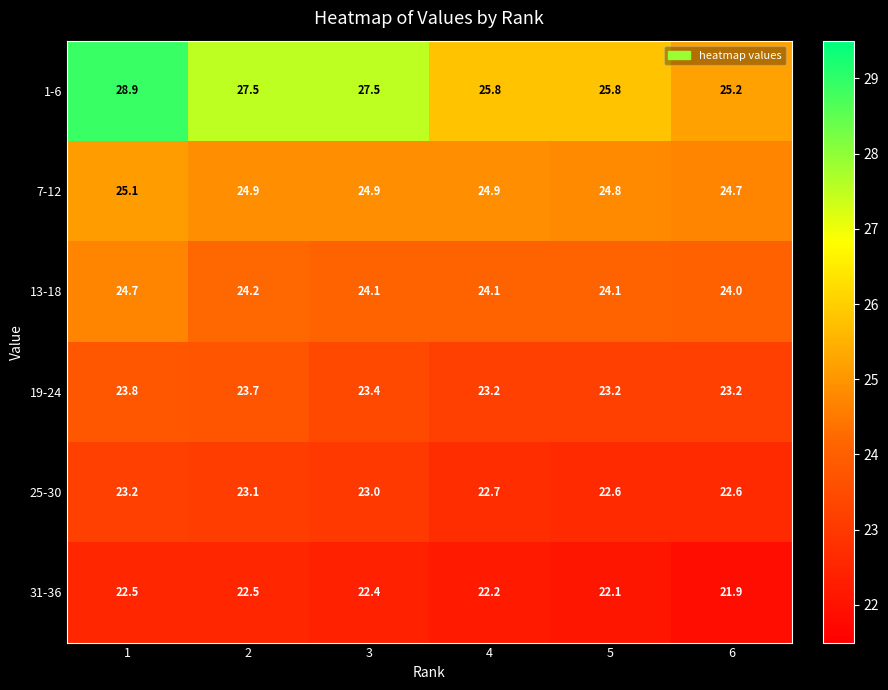

What is the spread (max minus min) of values at 5?

3.7